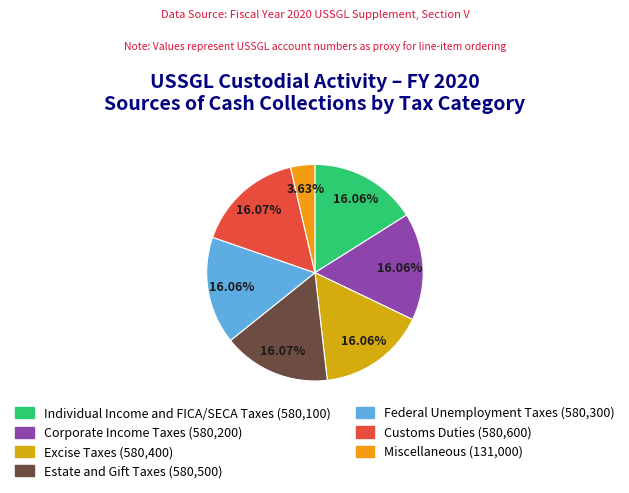

How many slices are in this pie chart?

7